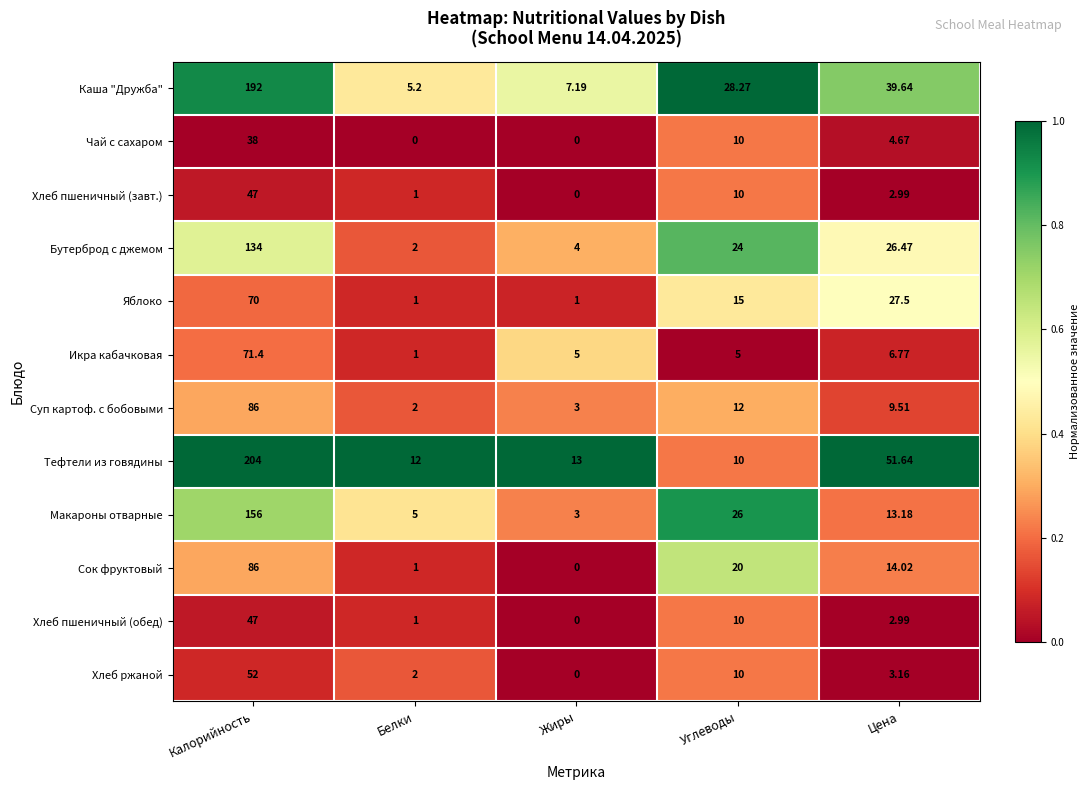

Which series has the largest range (max minus min)?

Тефтели из говядины